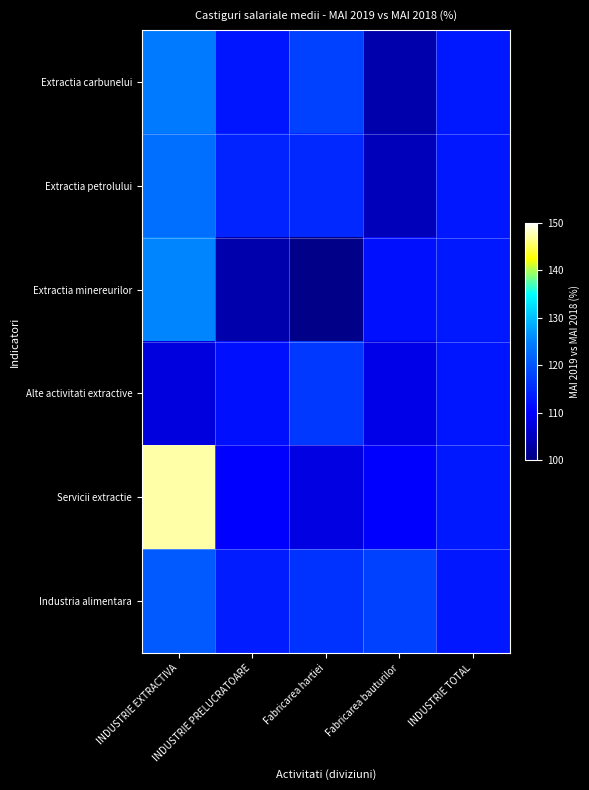

What is the difference between the highest and lowest values at Fabricarea bauturilor?

14.1